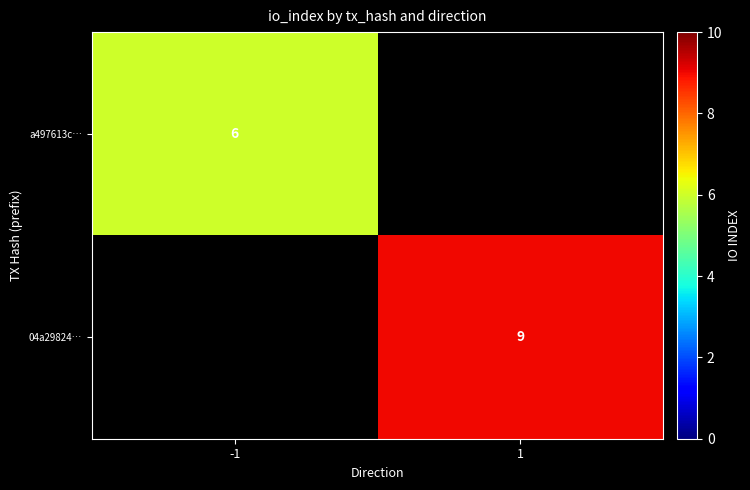

True or false: 04a29824… has a value of 15 at 1.

False